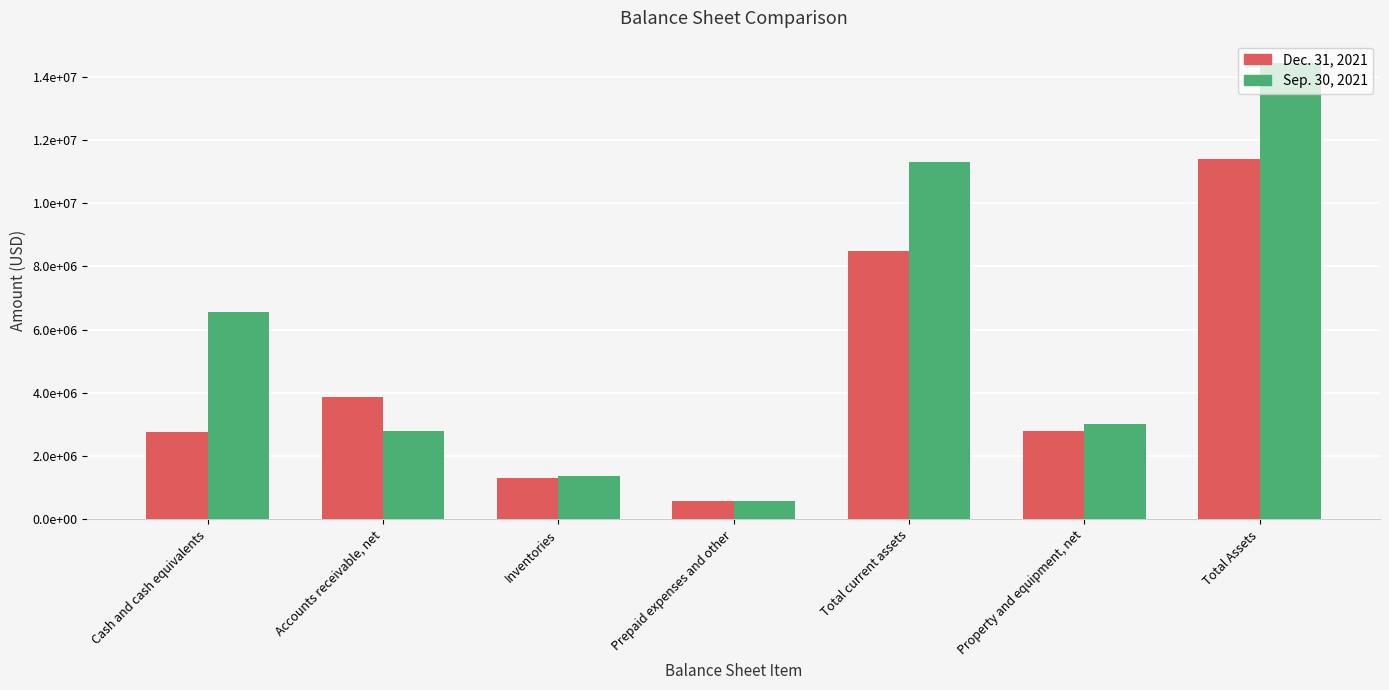

Reading left to right, transcribe all the data shown in this chart.

Dec. 31, 2021: Cash and cash equivalents=2748368	Accounts receivable, net=3857275	Inventories=1300629	Prepaid expenses and other=593149	Total current assets=8499421	Property and equipment, net=2807852	Total Assets=11402313
Sep. 30, 2021: Cash and cash equivalents=6554948	Accounts receivable, net=2804039	Inventories=1369933	Prepaid expenses and other=568881	Total current assets=11297801	Property and equipment, net=3023915	Total Assets=14416756